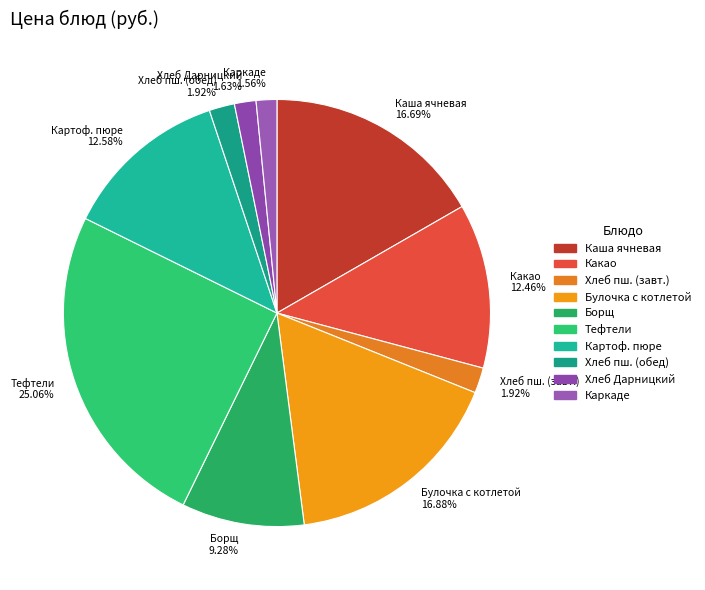

Which has a higher value, Каркаде 1.56% or Борщ 9.28%?

Борщ 9.28%